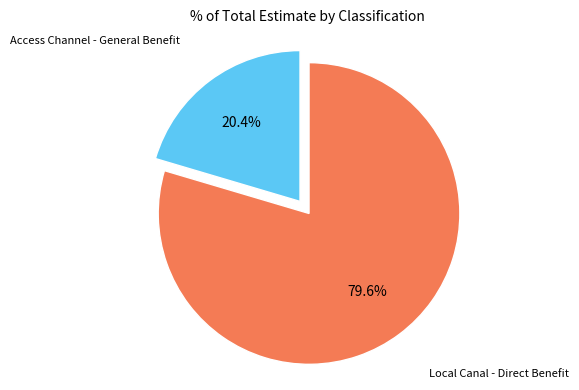

What is the ratio of the value at Local Canal - Direct Benefit to the value at Access Channel - General Benefit?

3.9